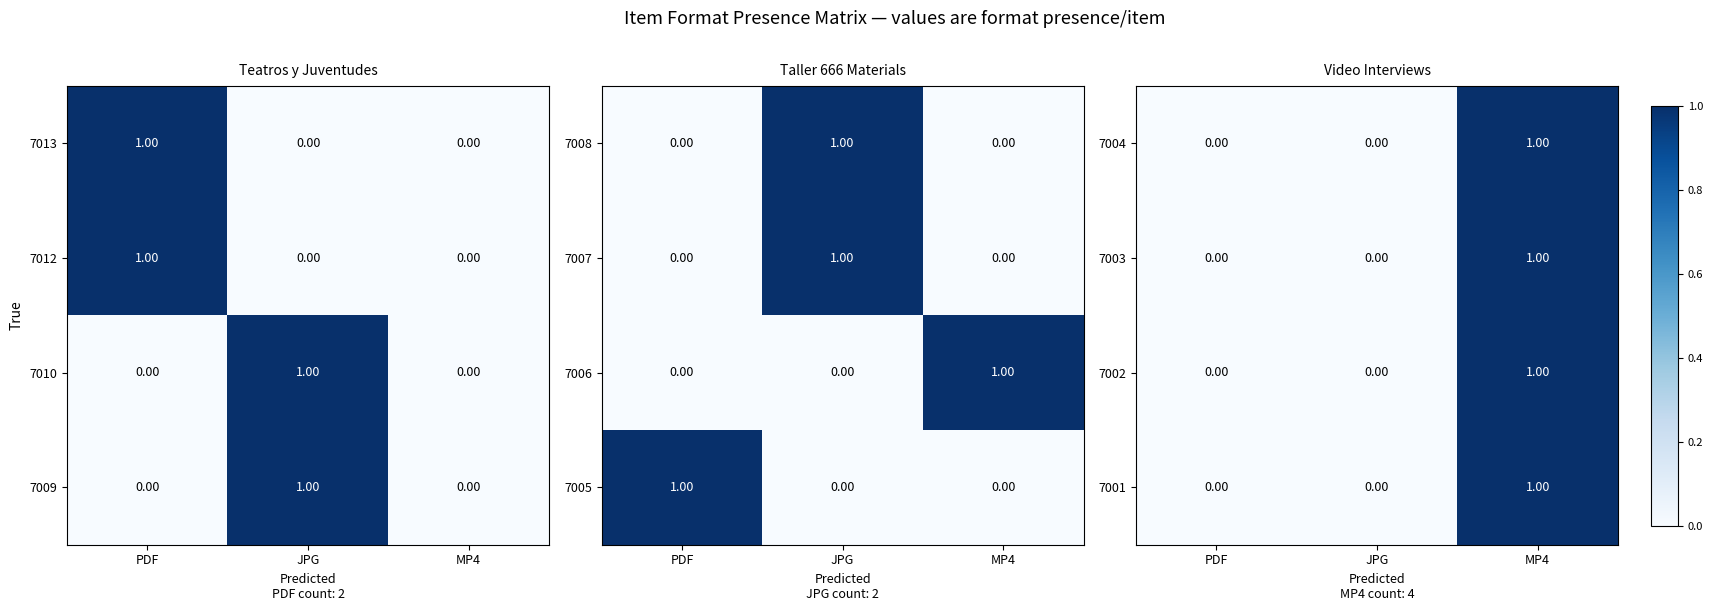

How many distinct data groups are displayed?

4